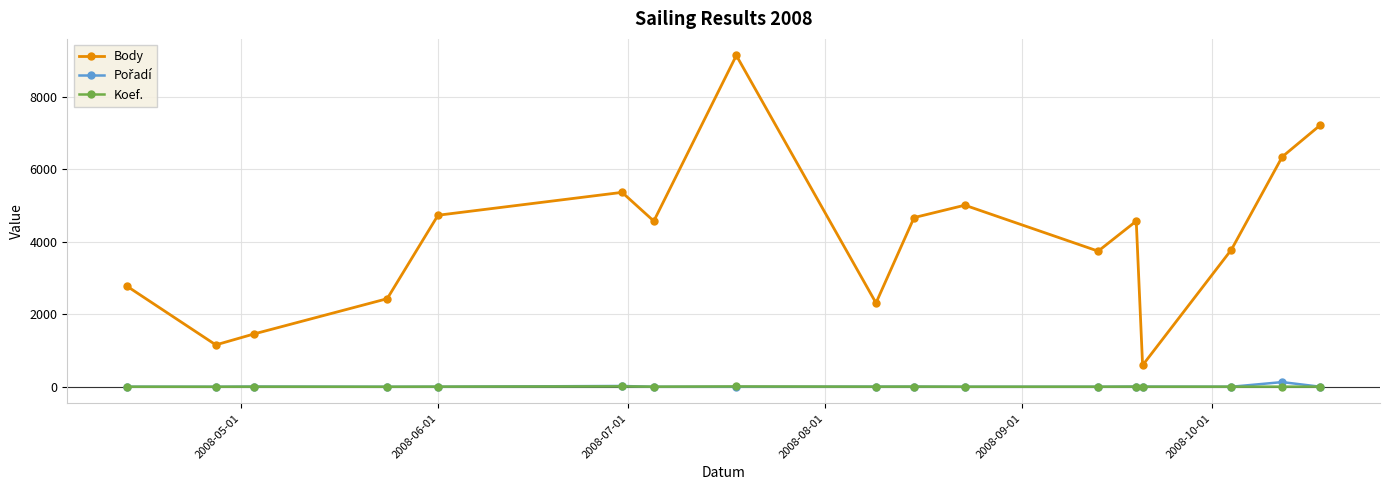

How many series are shown in this chart?

3